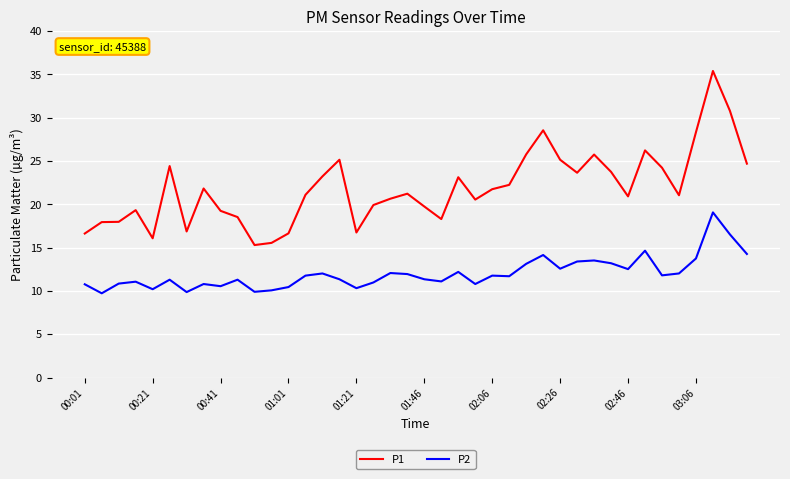

Which series has the largest total across all categories?

P1